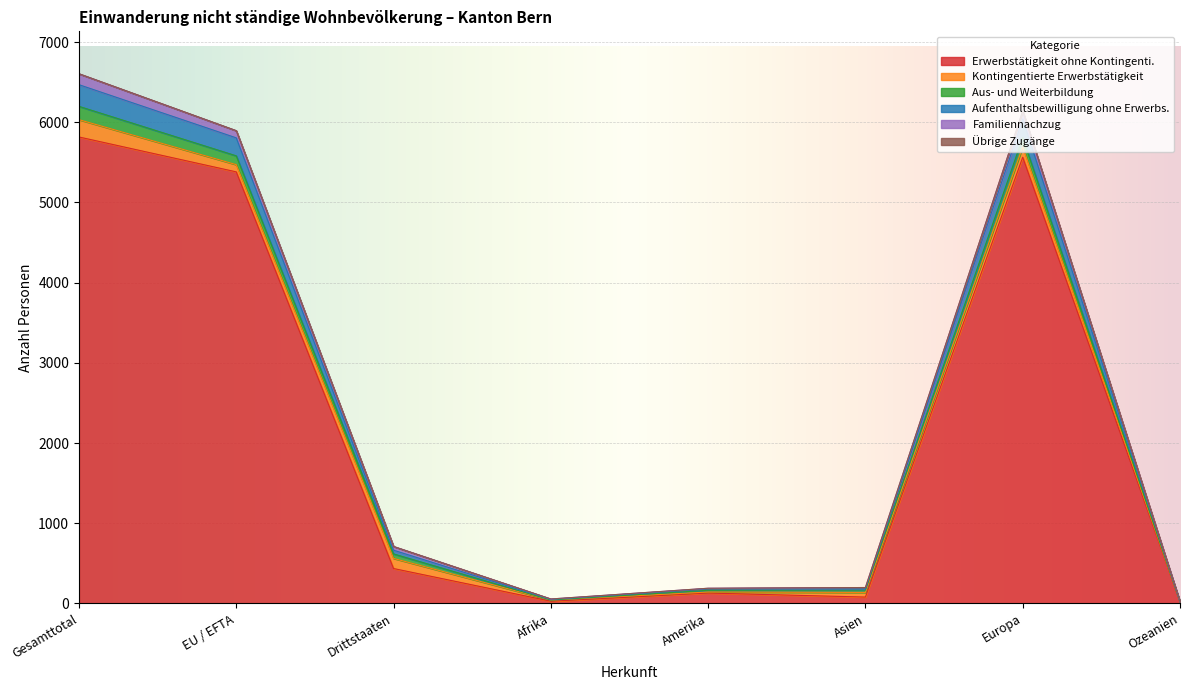

Does the chart display data point markers on the line(s)?

No